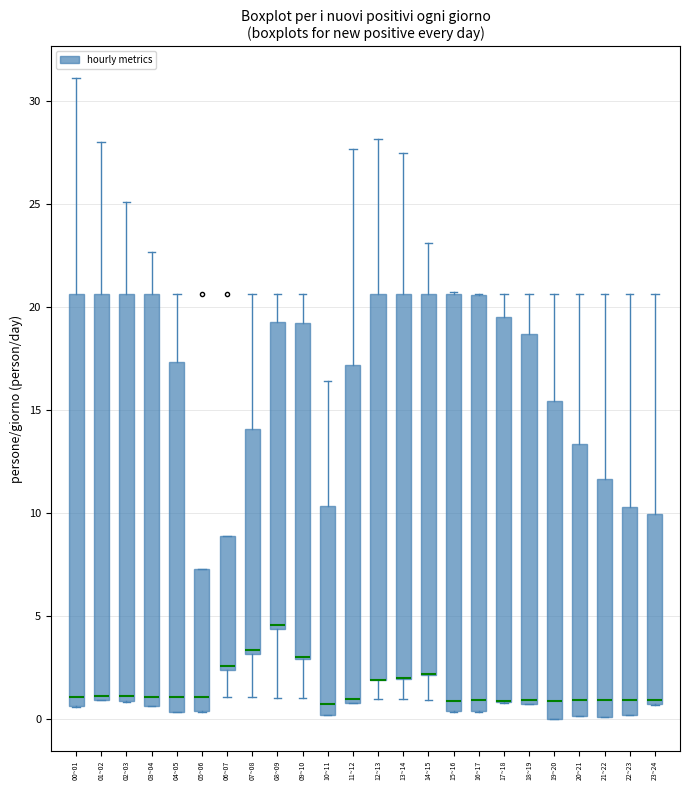

Where does the lower whisker of the box for 12~13 end on the y-axis? The values are not printed on the chart, so give them approximately, as read against the axis.

1.0